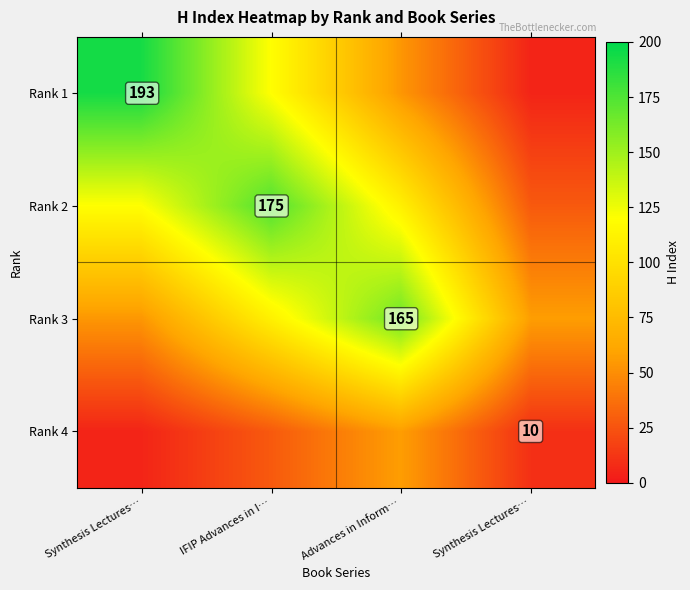

The value of Rank 1 at IFIP Advances in I… is 119.6. True or false?

True